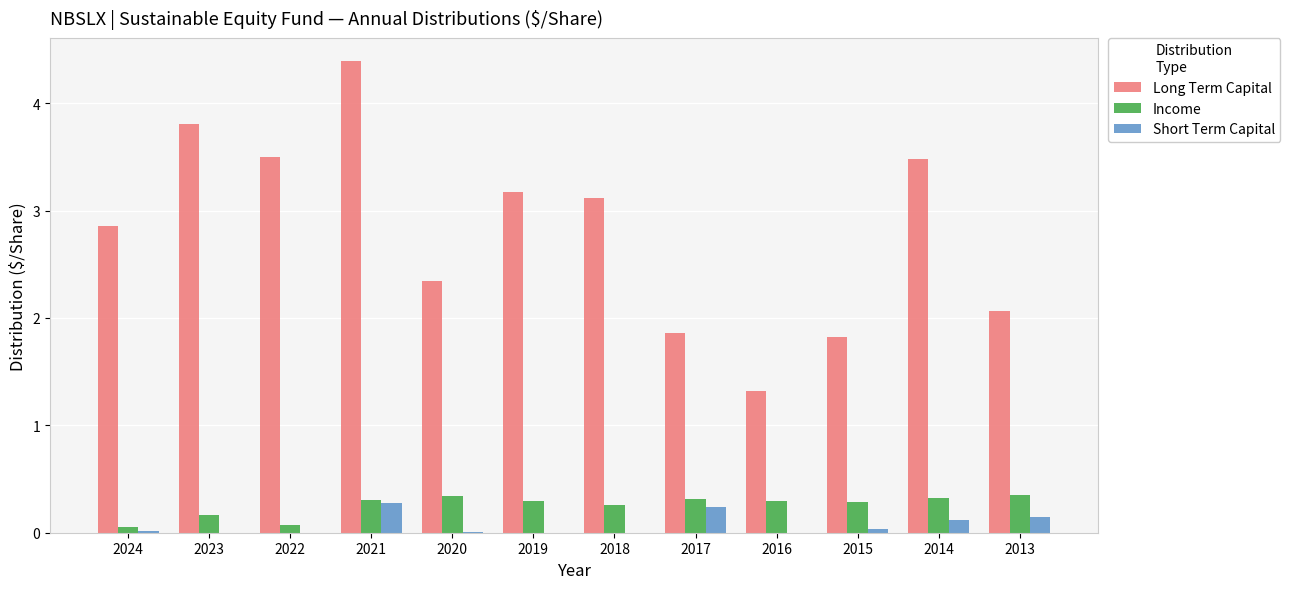

What is the sum of the Short Term Capital values at 2021 and 2023?

0.3